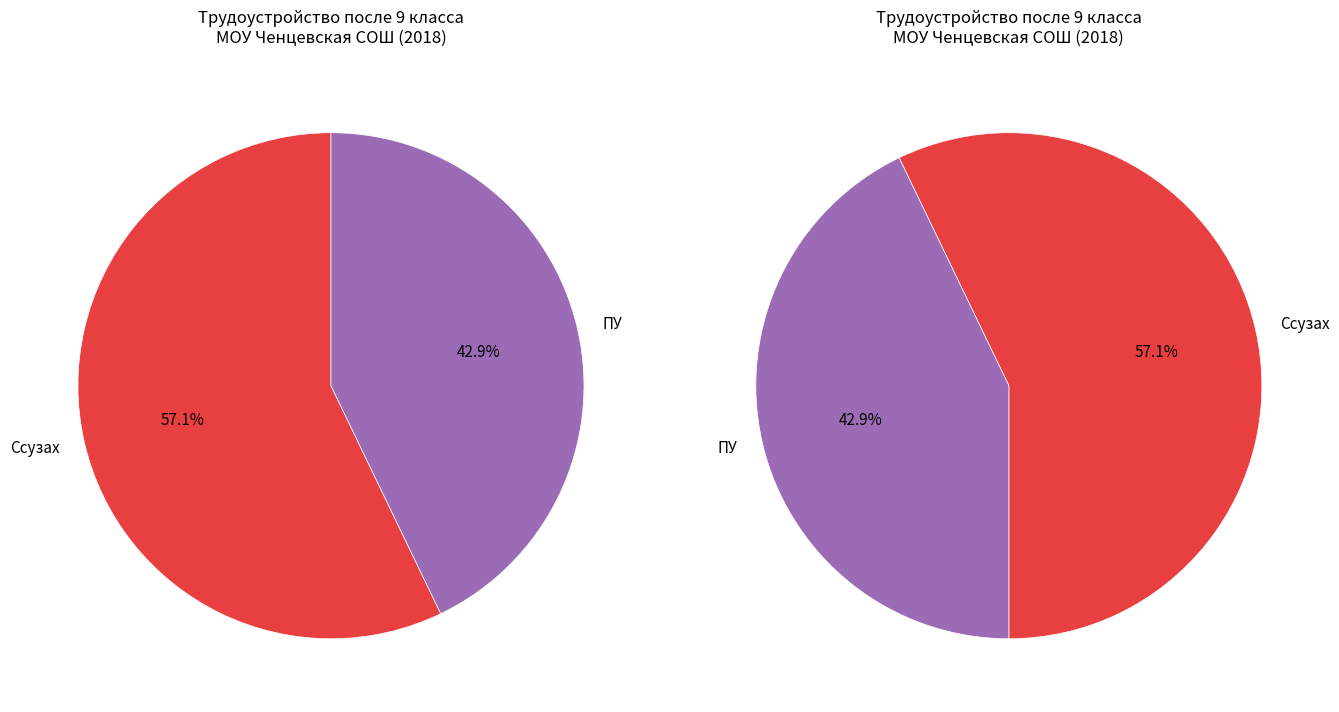

Is it true that ПУ is 43% of the pie?

True